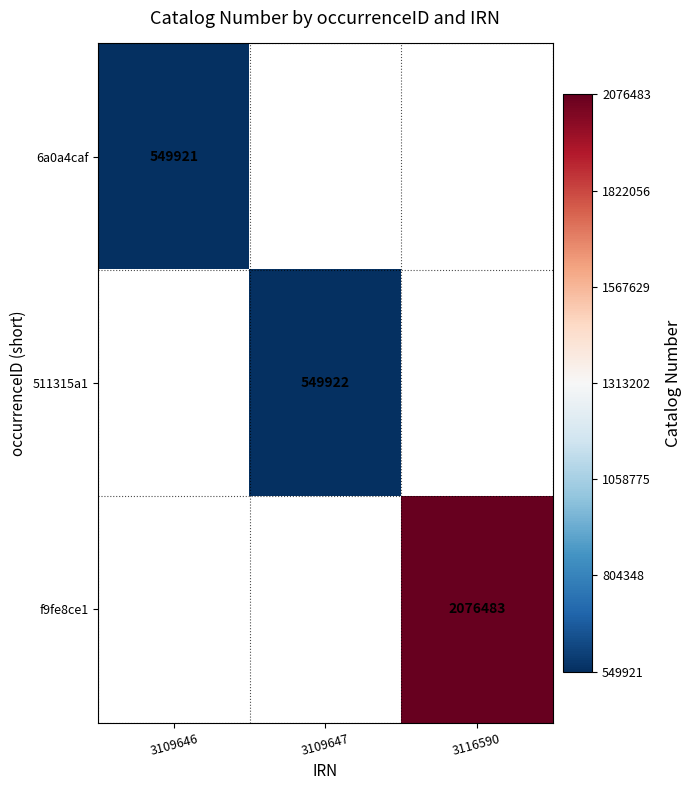

The value of 511315a1 at 3109647 is 549922. True or false?

True